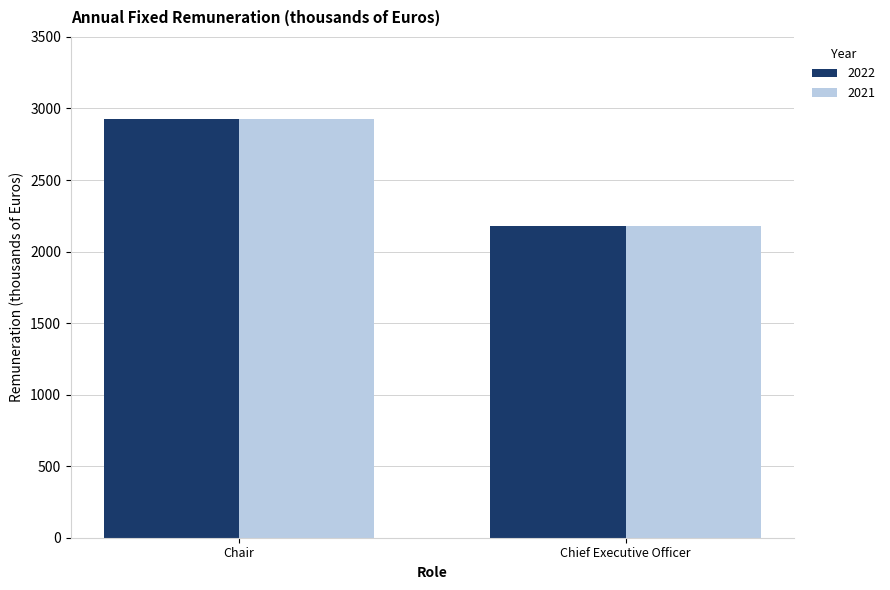

At which label does 2021 reach its peak?

Chair